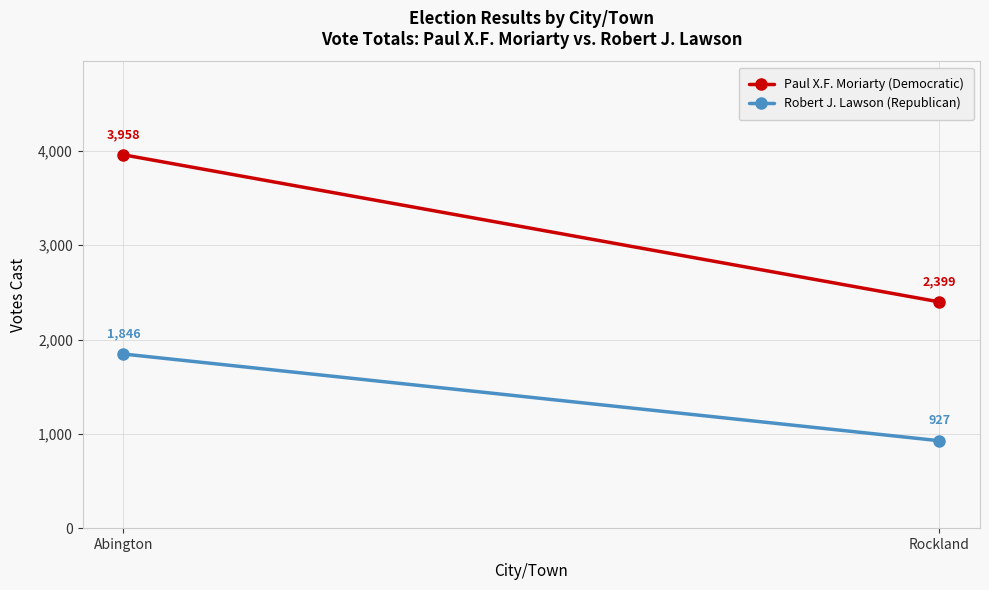

At which label is Paul X.F. Moriarty (Democratic) closest to 3178?

Rockland